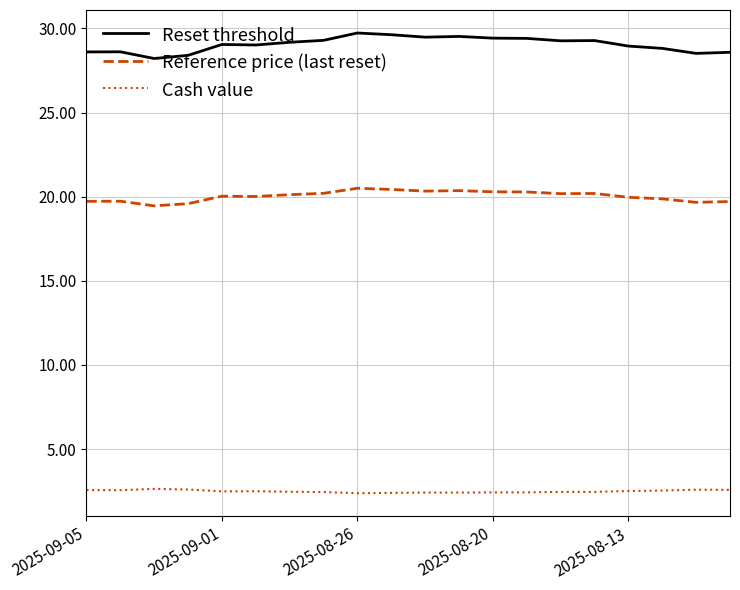

List the series in order of their peak value, lowest first.

Cash value, Reference price (last reset), Reset threshold